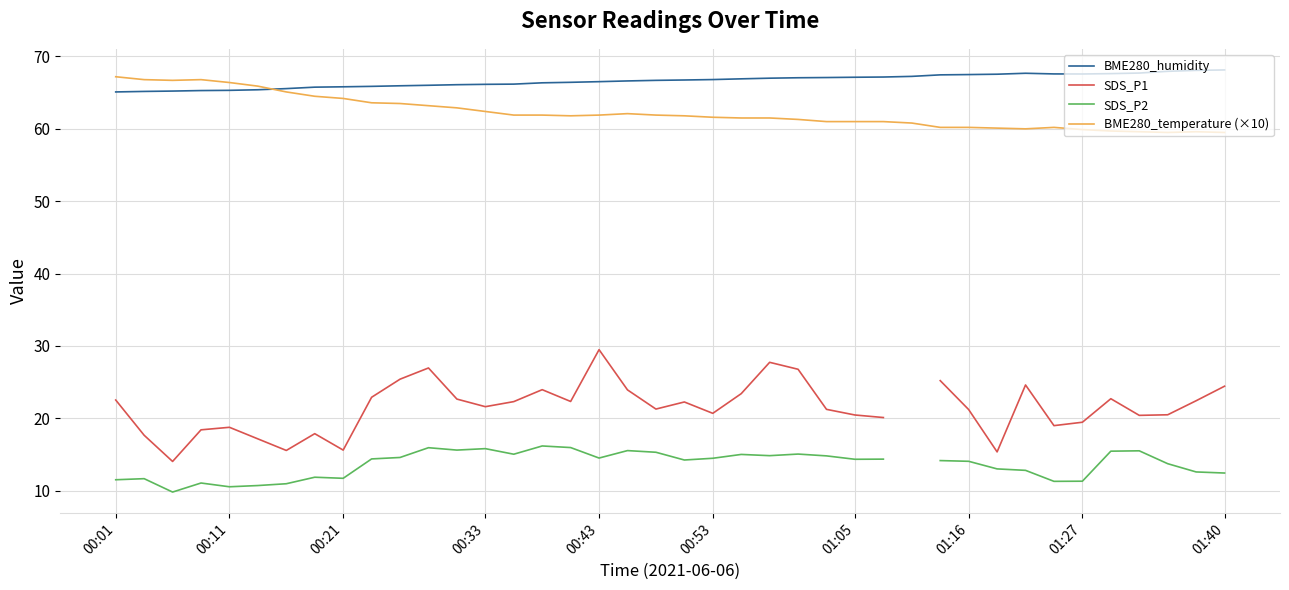

Is it true that BME280_temperature (×10) equals 61.6 at 00:53?

True